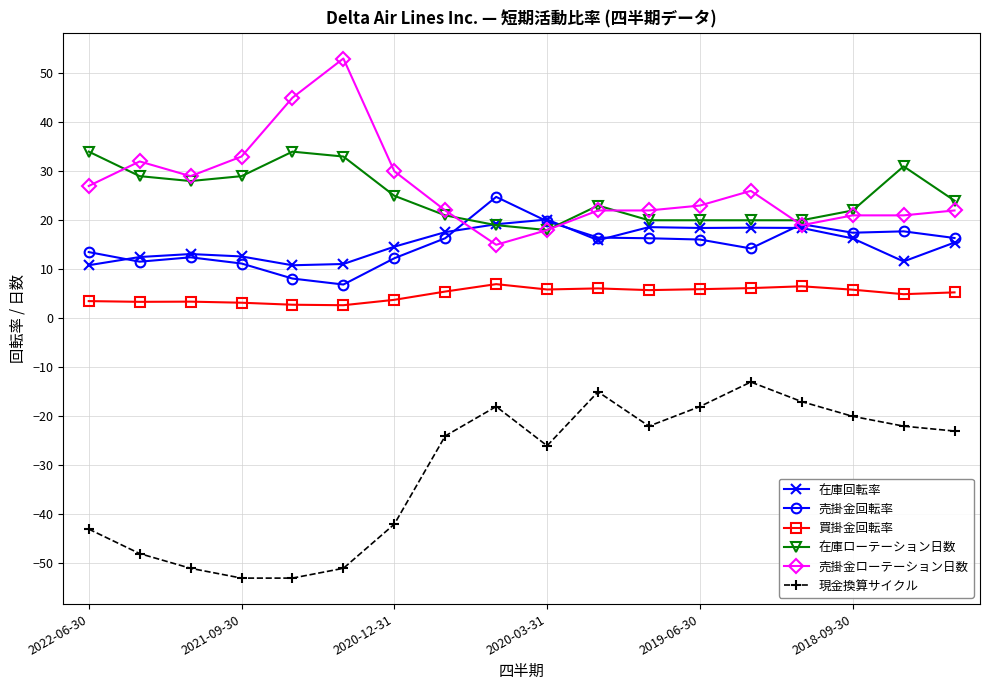

What is the value of the 買掛金回転率 point at the 9th from the left?

7.0